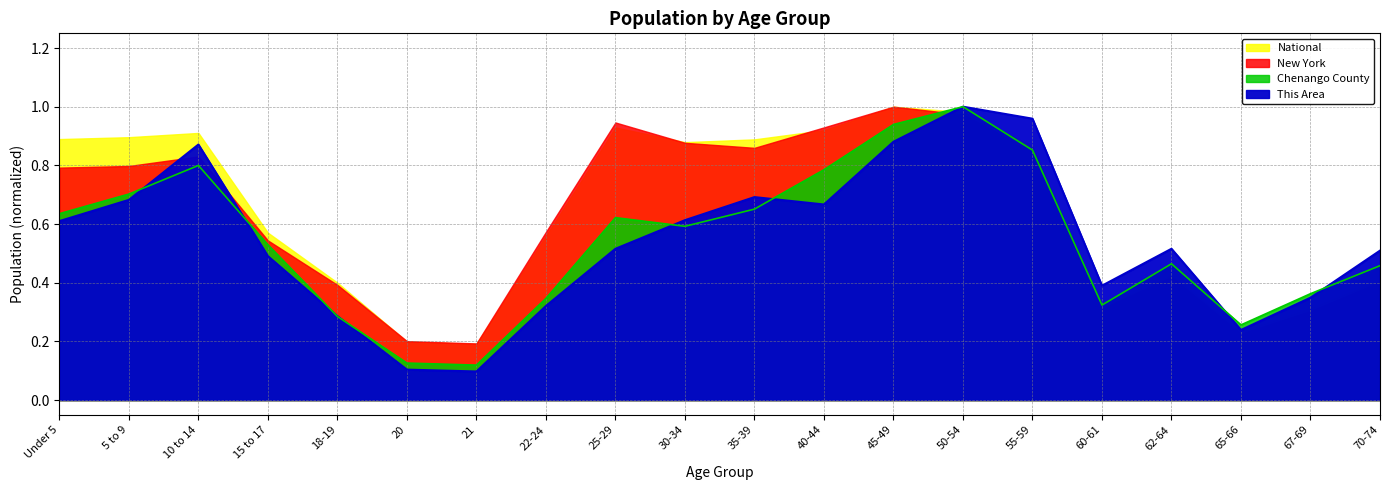

After their last crossing, which series has the higher values: This Area or Chenango County?

This Area